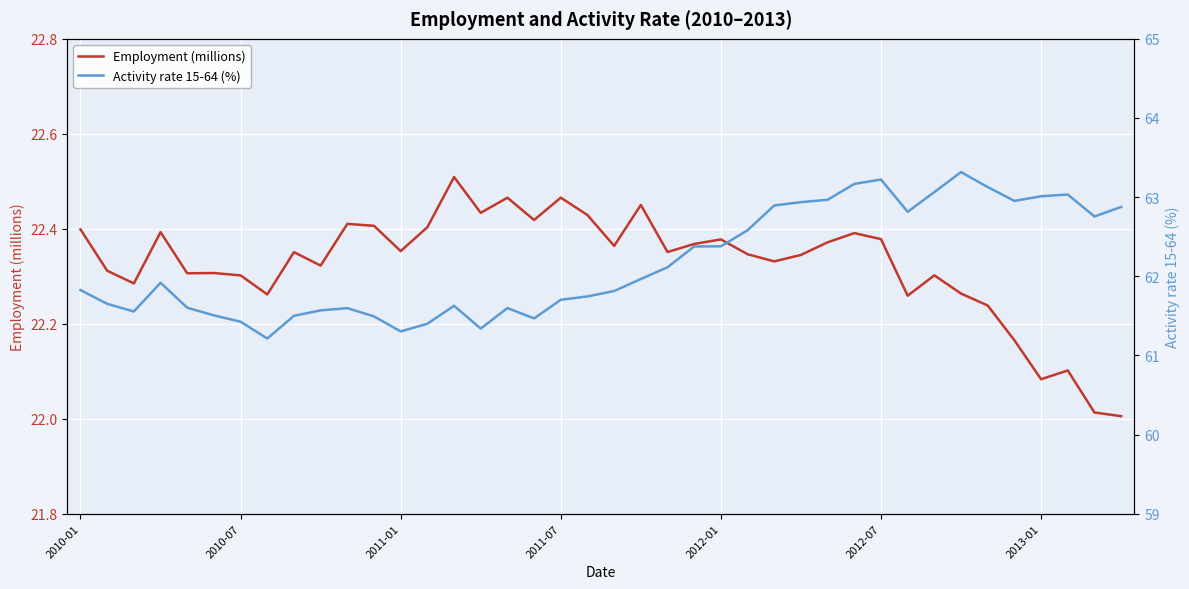

What is the difference between the Employment (millions) values at 7 and 37?

0.2